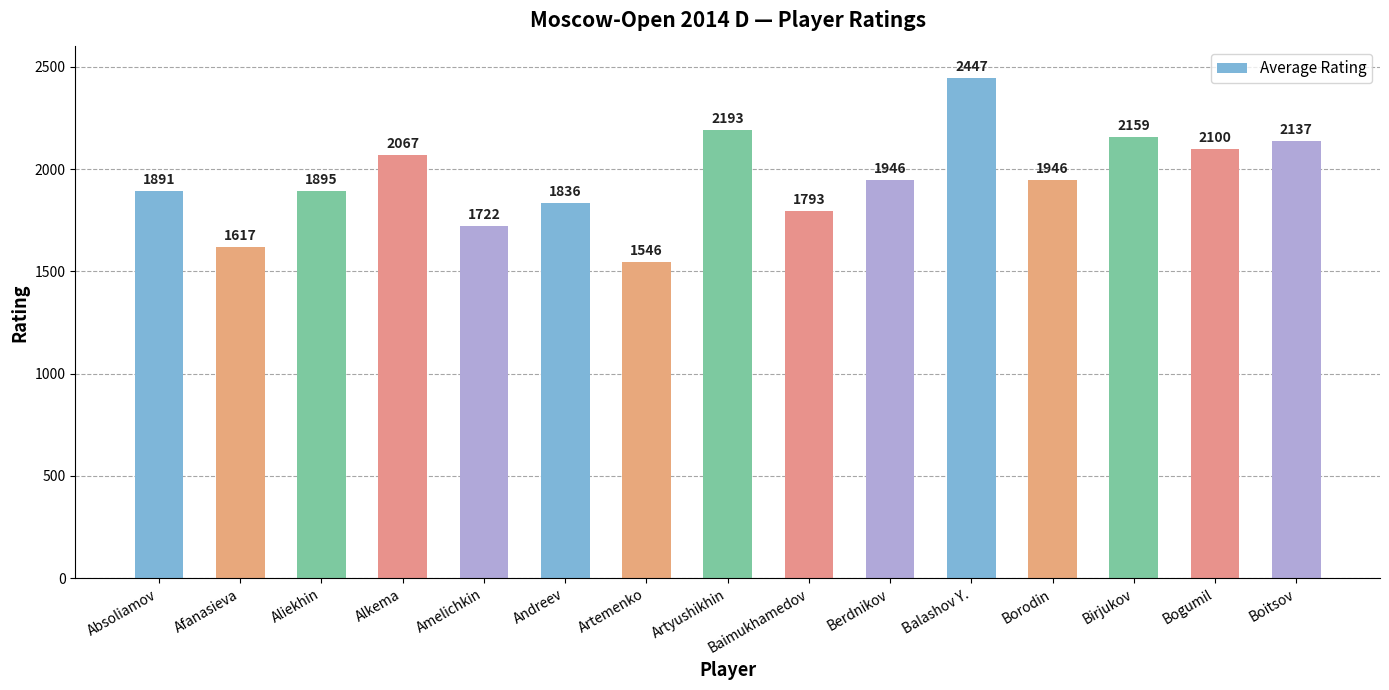

What position from the right is Afanasieva?

14